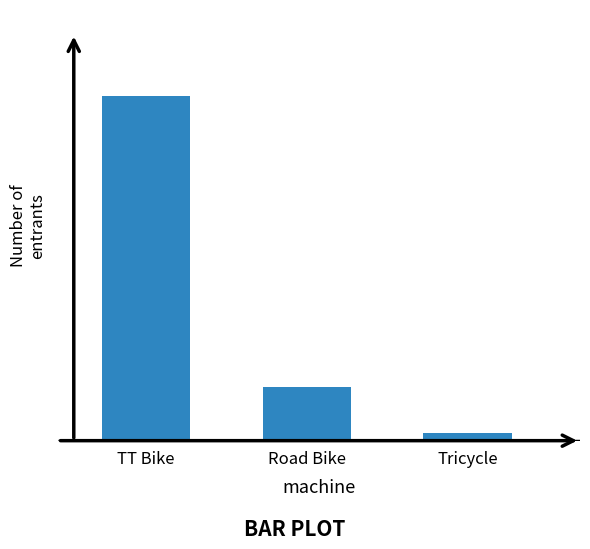

True or false: the data shows 1 at Tricycle.

False